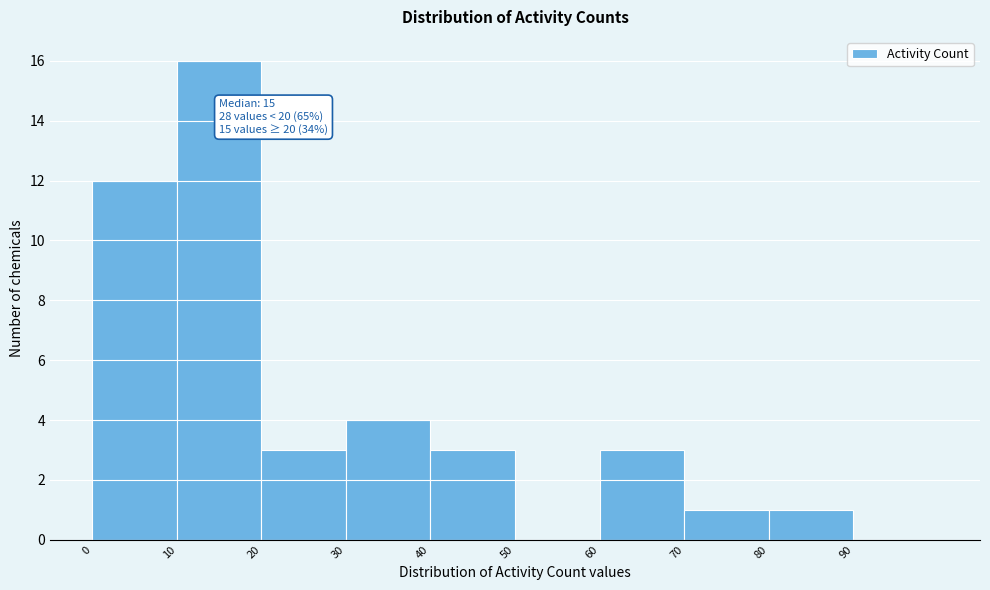

Over which range of the x-axis is the bar tallest?

10 to 20